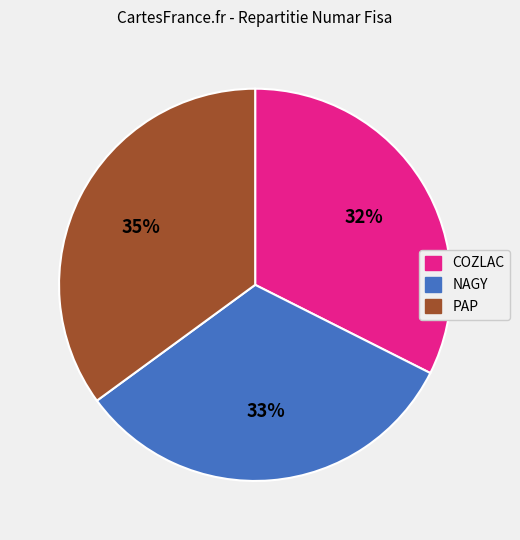

To the nearest percent, what is the difference between the largest and smallest slice percentages?

3%